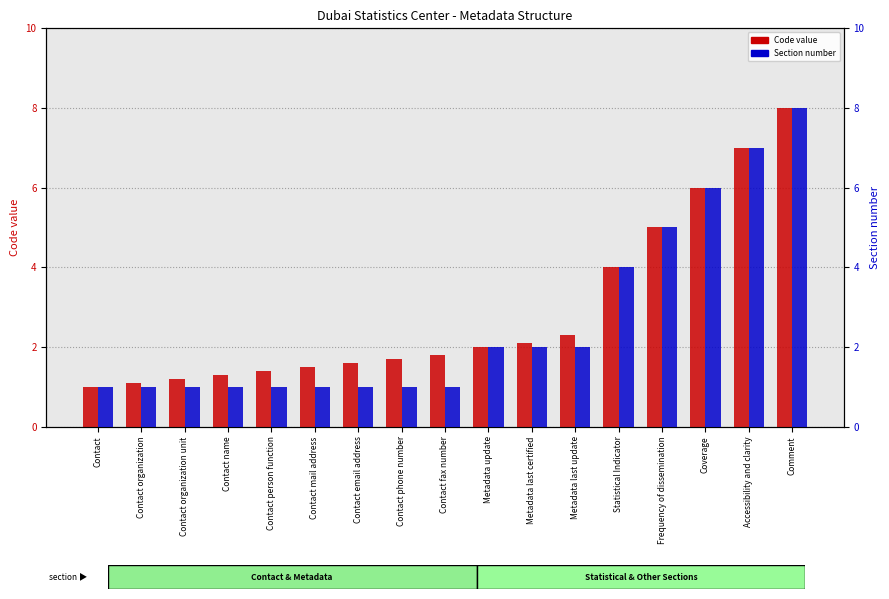

Which series has the widest spread of values?

Code value